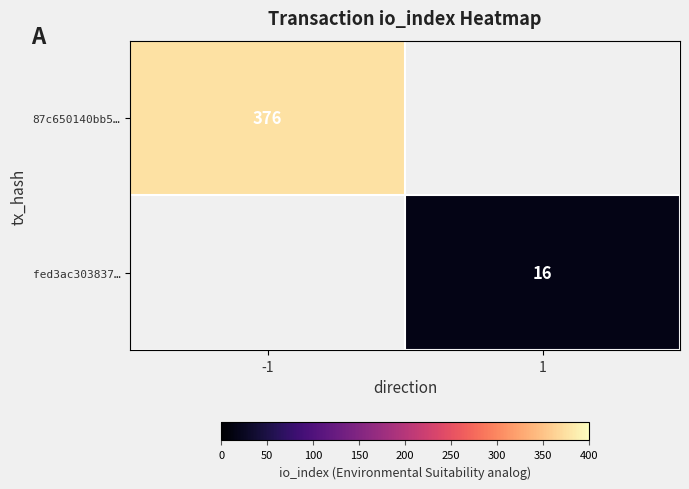

The value of 87c650140bb5… at -1 is 132.8. True or false?

False